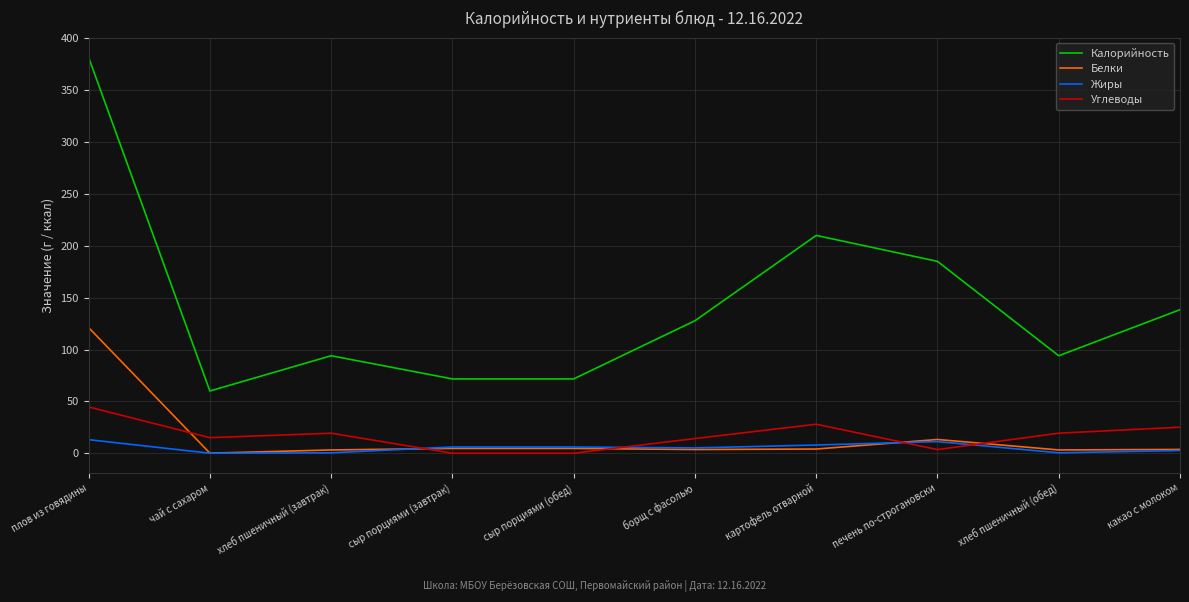

True or false: Калорийность and Жиры intersect in this chart.

False